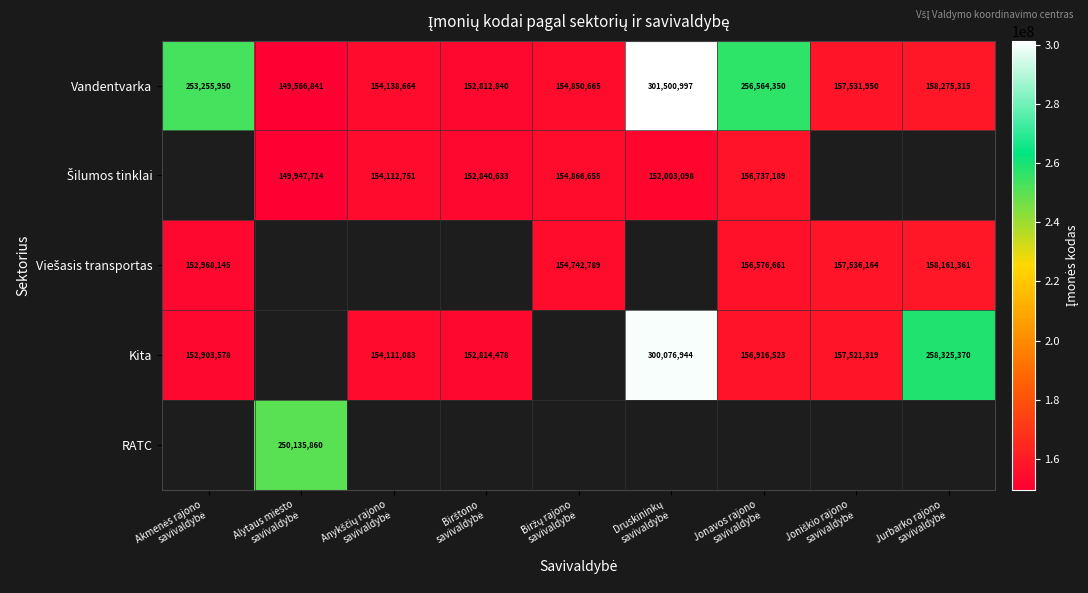

What is the difference between the maximum and second lowest values in the Vandentvarka series?

148688157